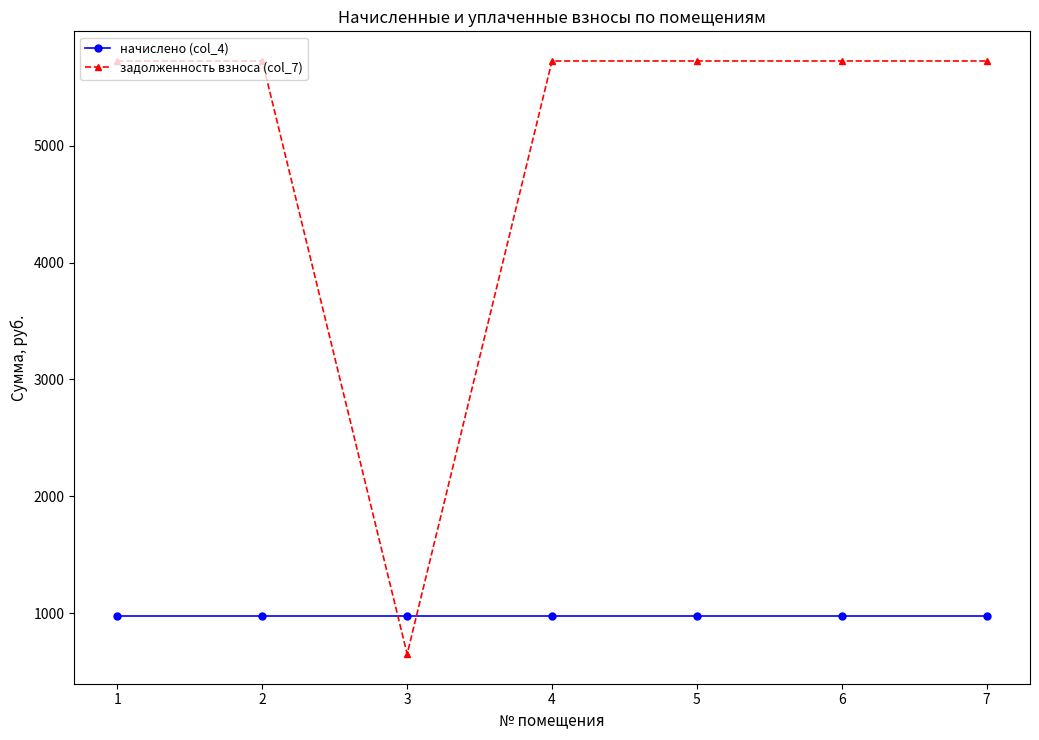

Is it true that начислено (col_4) equals 975.0 at 5?

True